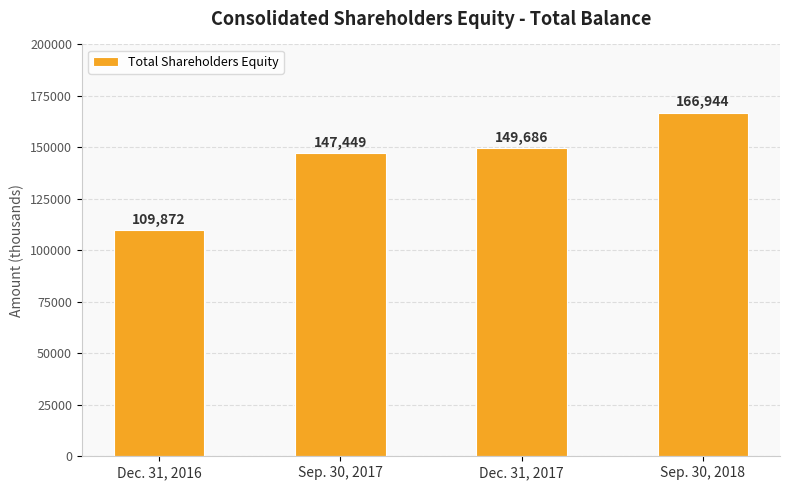

What is the difference between the second highest and minimum values?

39814